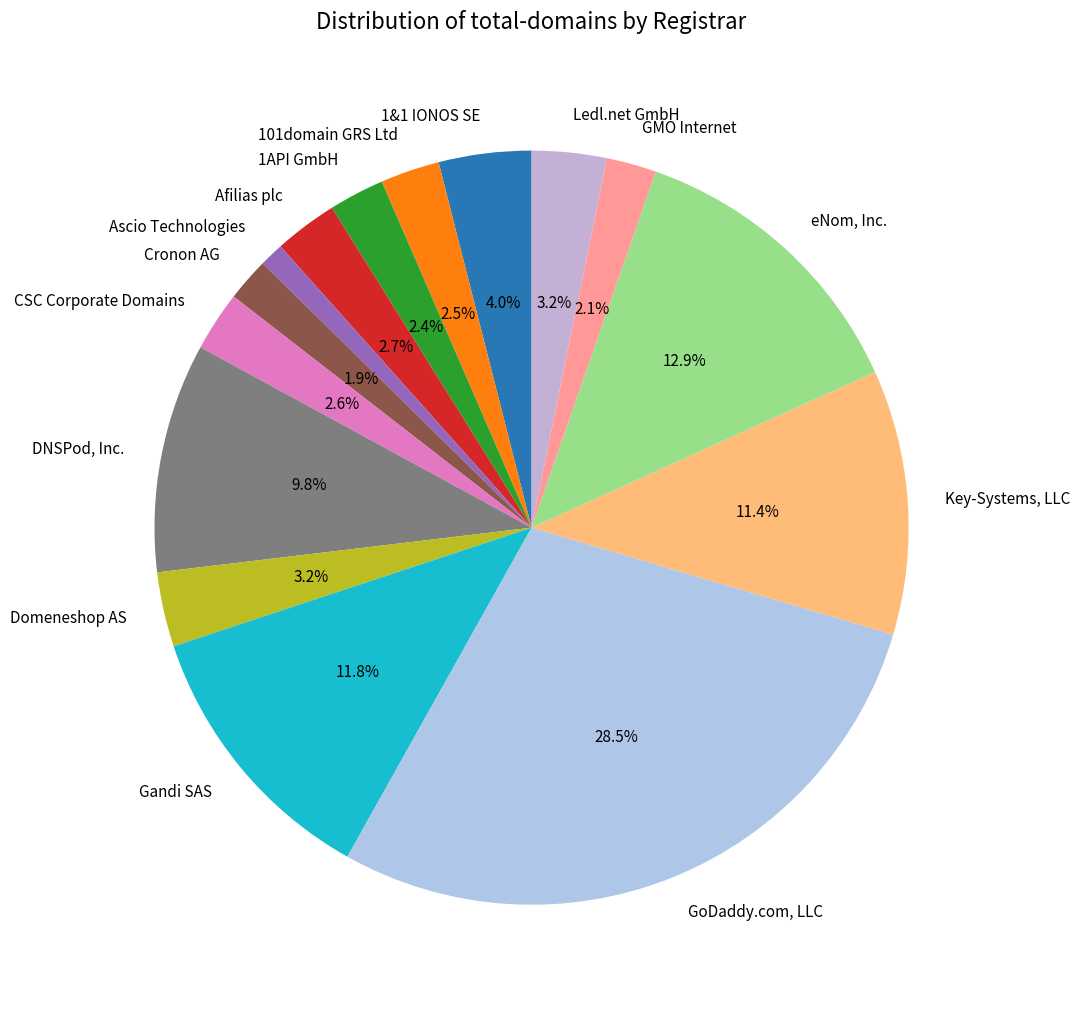

Does DNSPod, Inc. represent more than half of the total?

No